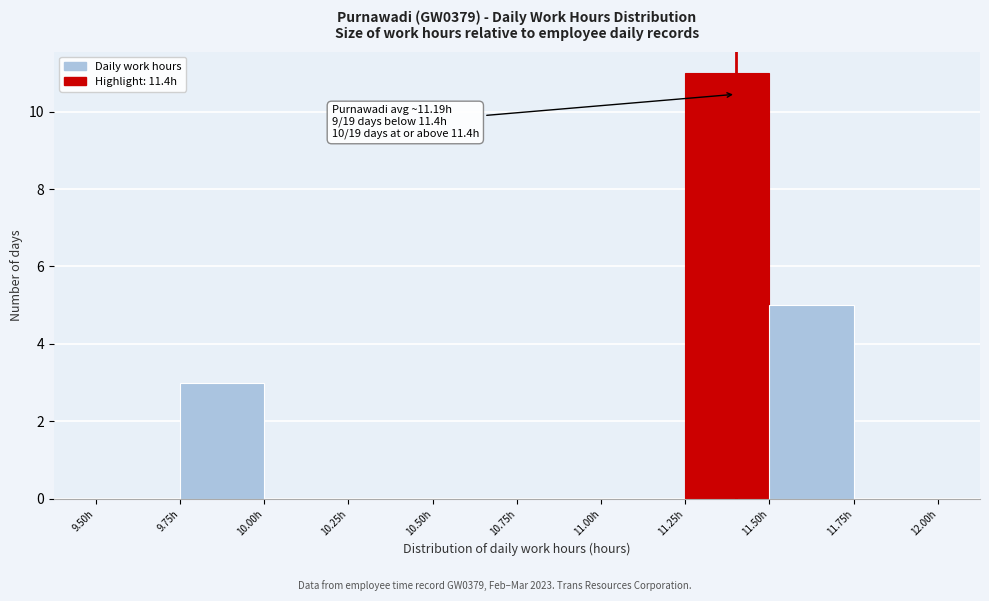

Which range on the x-axis has the tallest bar?

11.25 to 11.50